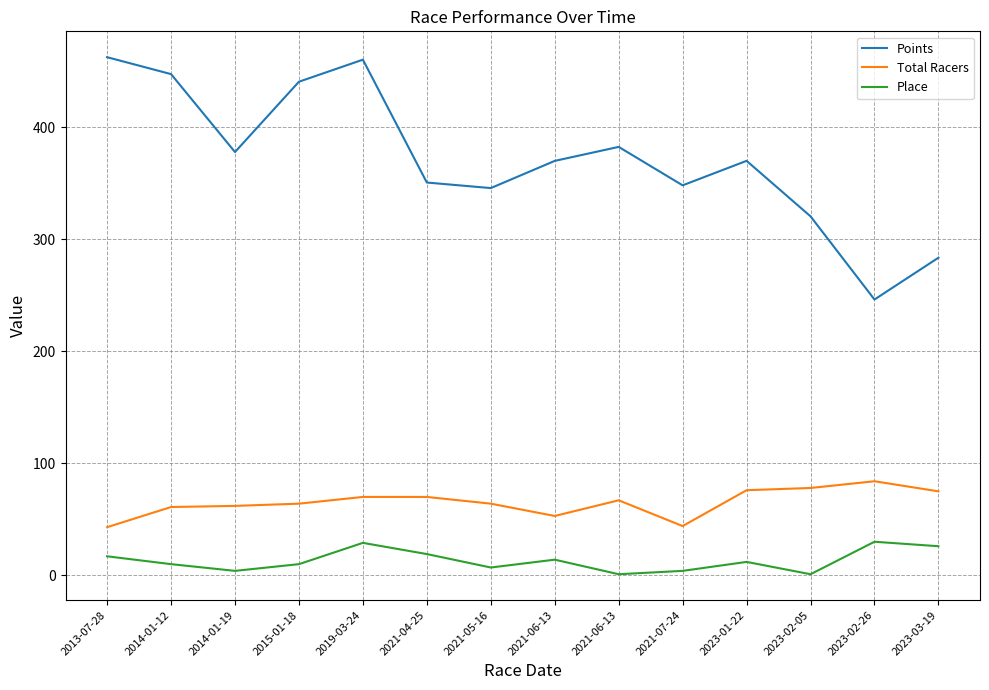

What are all the series names shown in the legend?

Points, Total Racers, Place